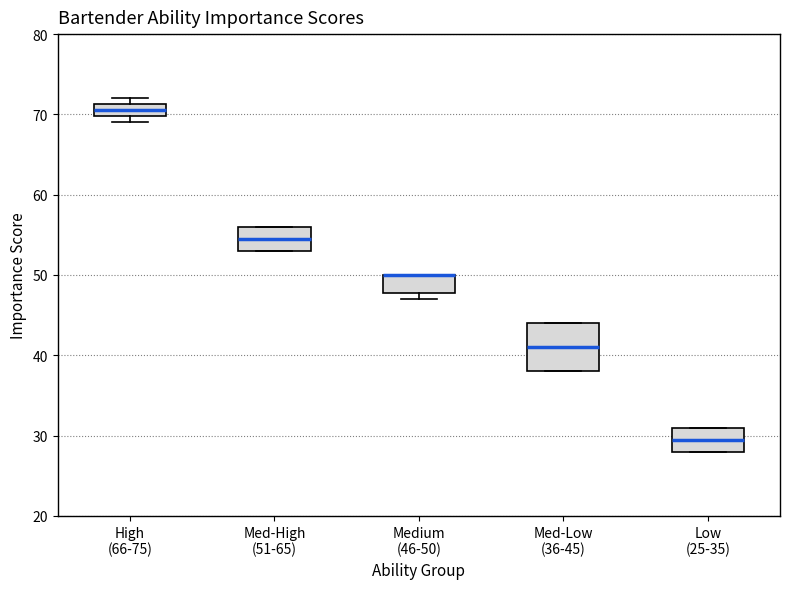

Reading left to right, read every box against the y-axis: the position of its median line, the range the box covers, and the ends of its whiskers. The values are not printed on the chart, so give them approximately, as read against the axis.

High (66-75): median 71 (inside the box), box 70 to 71, whiskers 69 to 72
Med-High (51-65): median 55, box 53 to 56, whiskers 53 to 56
Medium (46-50): median 50 (drawn on the box's upper edge), box 48 to 50, whiskers 47 to 50
Med-Low (36-45): median 41, box 38 to 44, whiskers 38 to 44
Low (25-35): median 30, box 28 to 31, whiskers 28 to 31